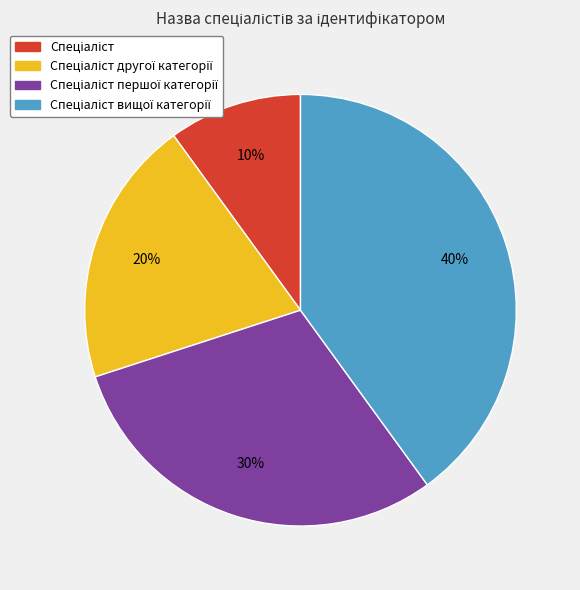

Does any single category account for the majority?

No